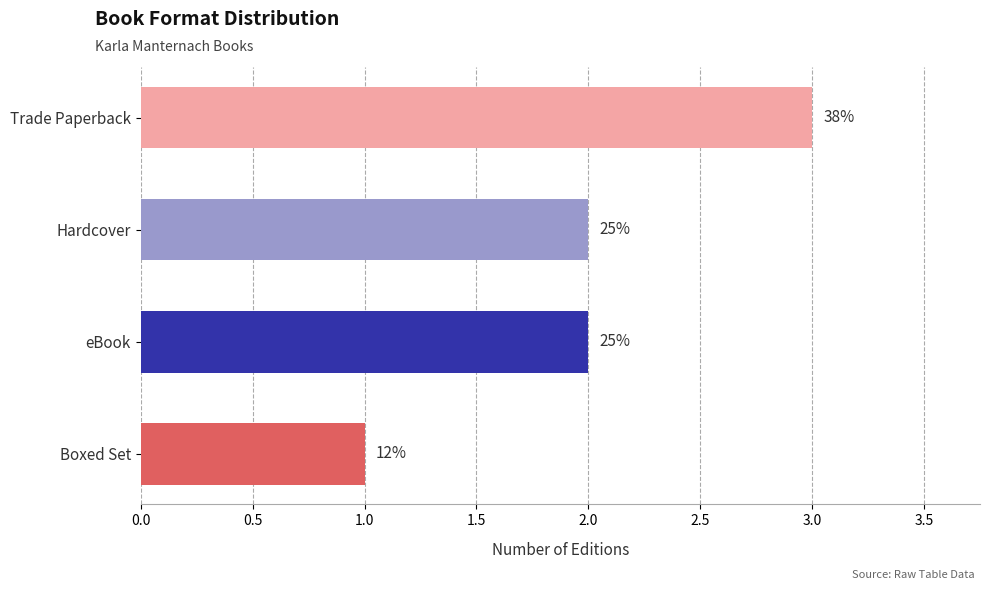

Does the chart contain any negative values?

No